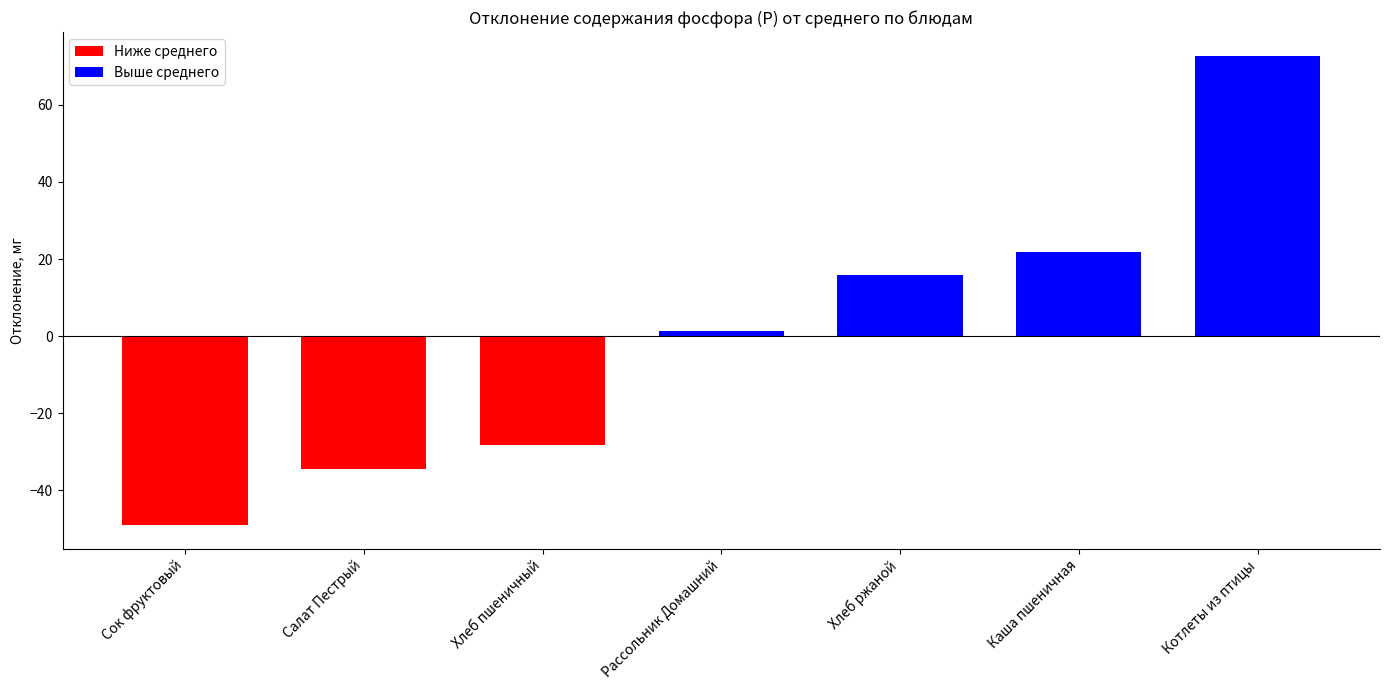

Reading left to right, transcribe all the data shown in this chart.

-49.1	-34.5	-28.3	1.2	15.9	21.9	72.8